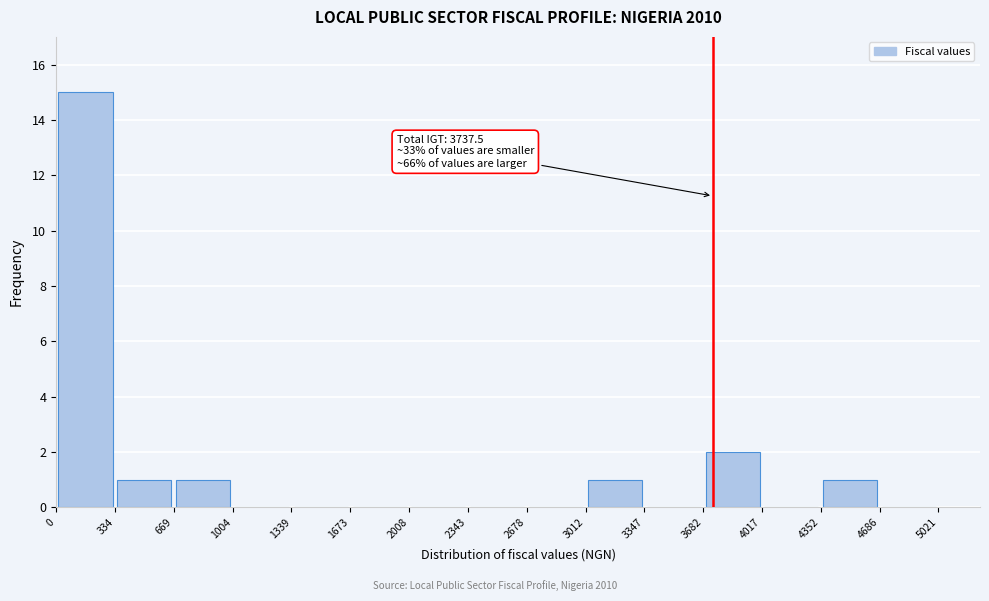

Over which range of the x-axis is the bar tallest?

0 to 334